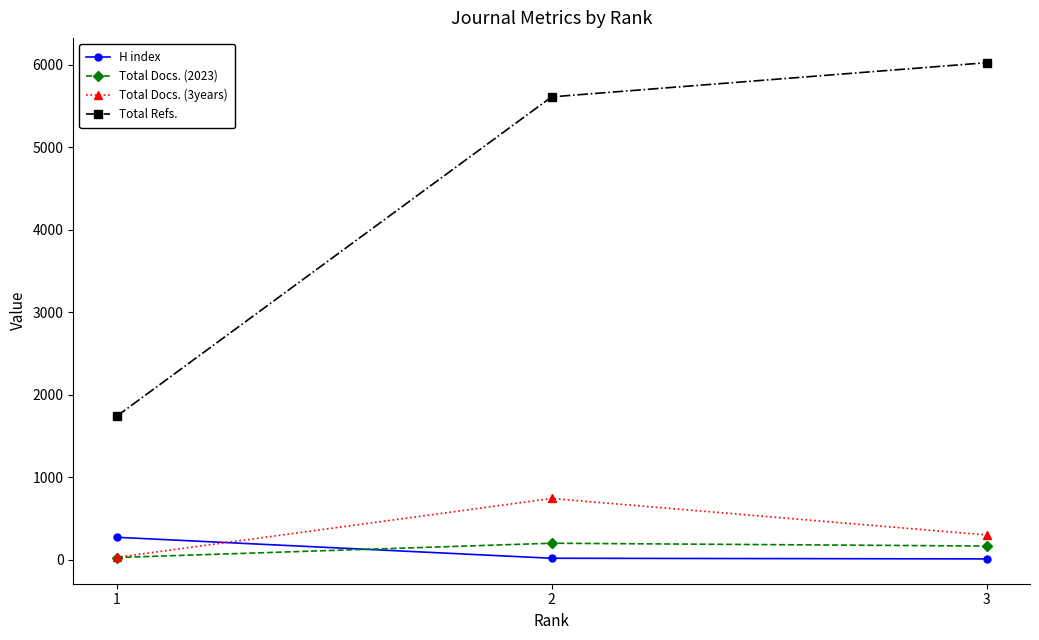

At which label is H index closest to 142?

2